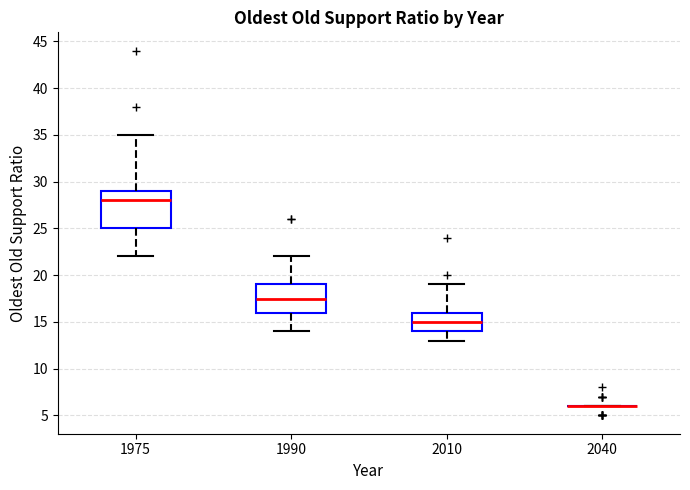

Reading left to right, transcribe this box plot: for each box, give where its median line is, the range the box spans, and where its two whiskers end, as read against the y-axis. The values are not printed on the chart, so give them approximately, as read against the axis.

1975: median 28.0, box 25.0 to 29.0, whiskers 22.0 to 35.0
1990: median 17.5, box 16.0 to 19.0, whiskers 14.0 to 22.0
2010: median 15.0, box 14.0 to 16.0, whiskers 13.0 to 19.0
2040: box collapsed to a line at 6.0, whiskers 6.0 to 6.0